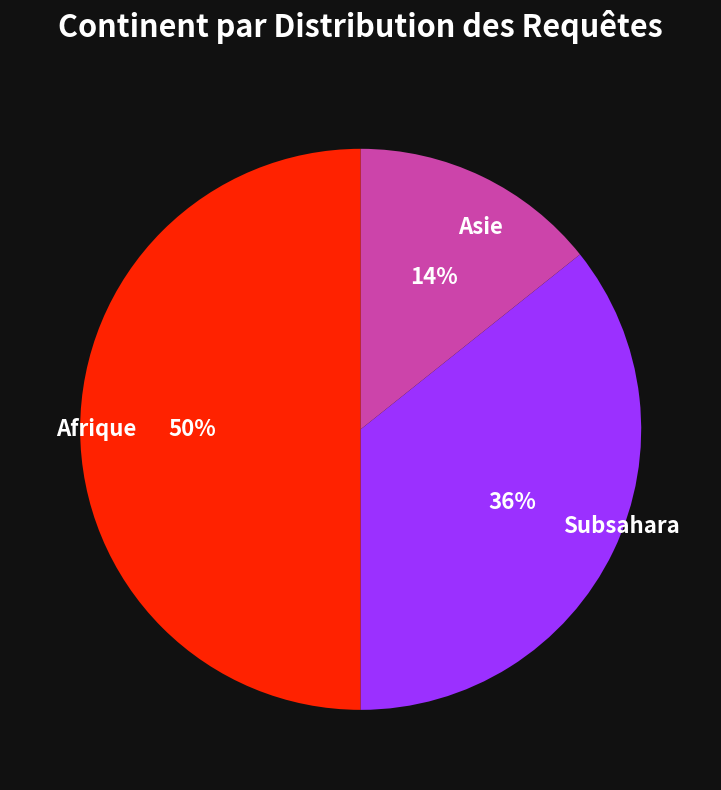

What is the ratio of the value at Afrique to the value at Subsahara?

1.4